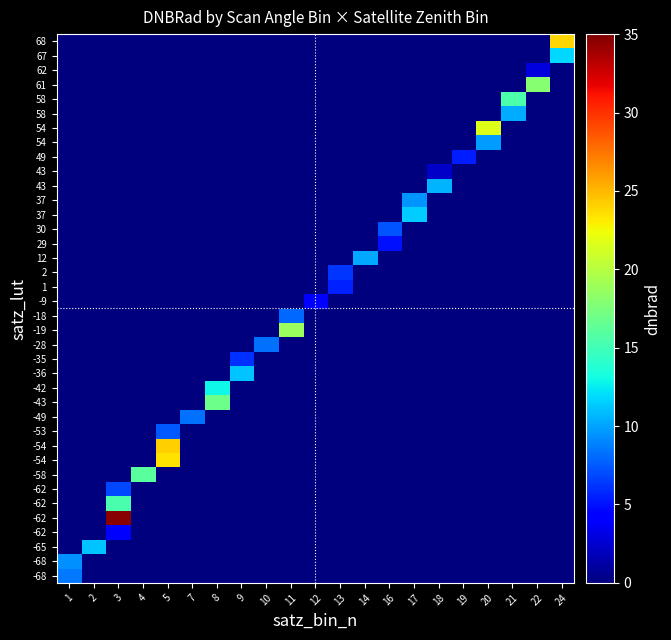

Count the number of data series in this chart.

38